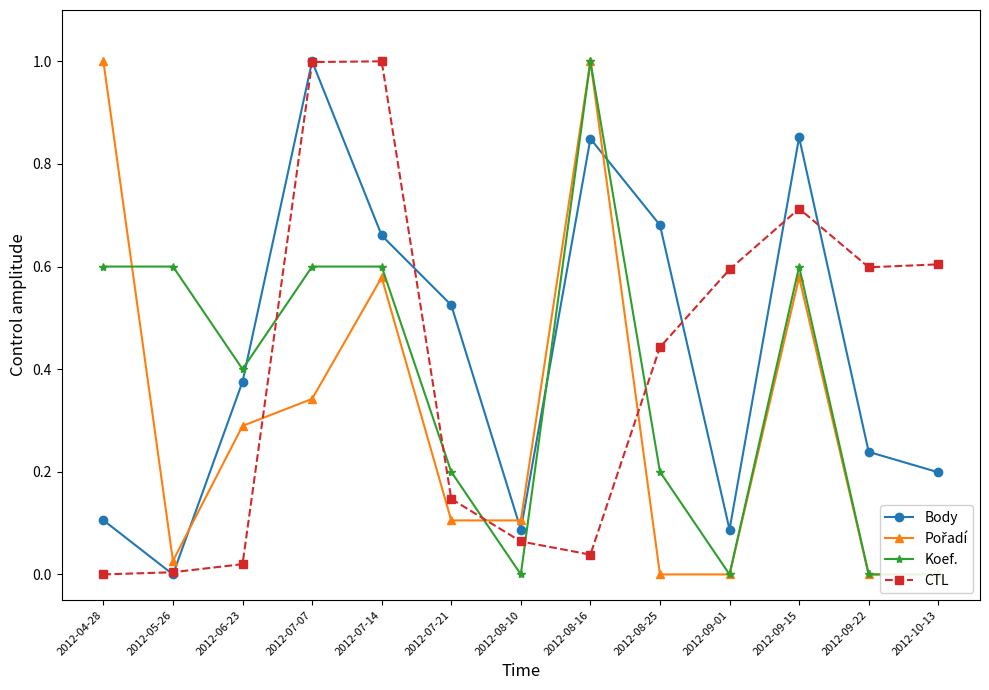

What is the difference between the maximum and second lowest values in the Koef. series?

1.0